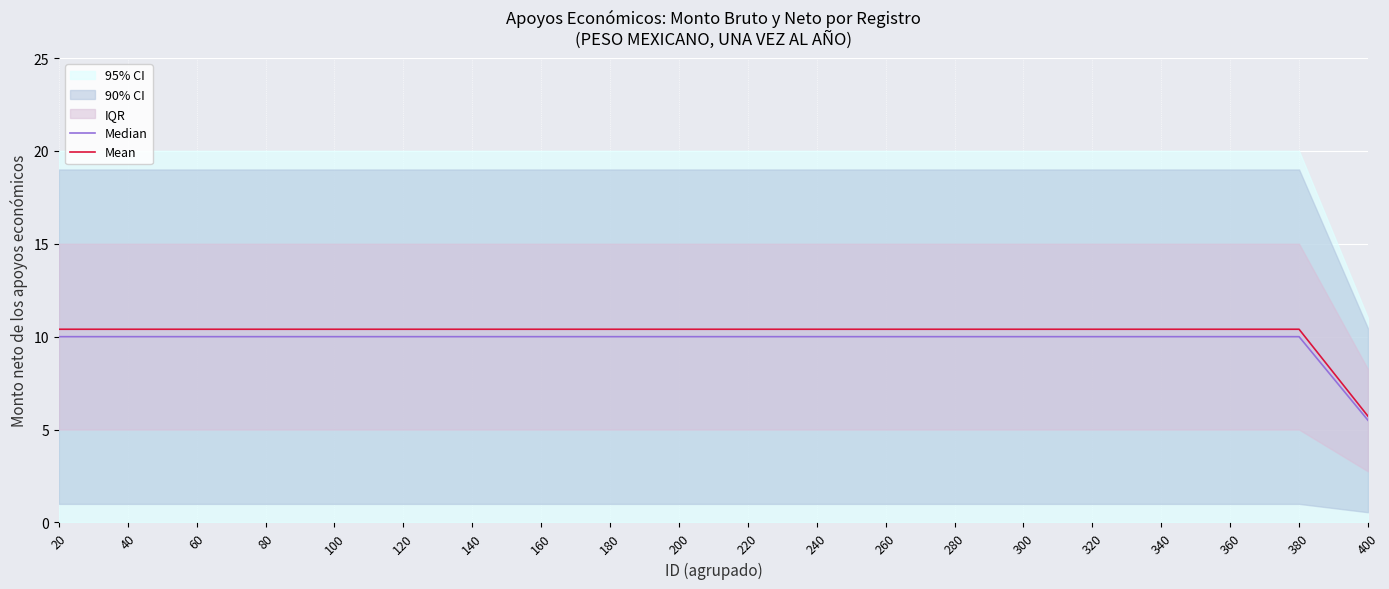

Which series has the largest total across all categories?

Mean